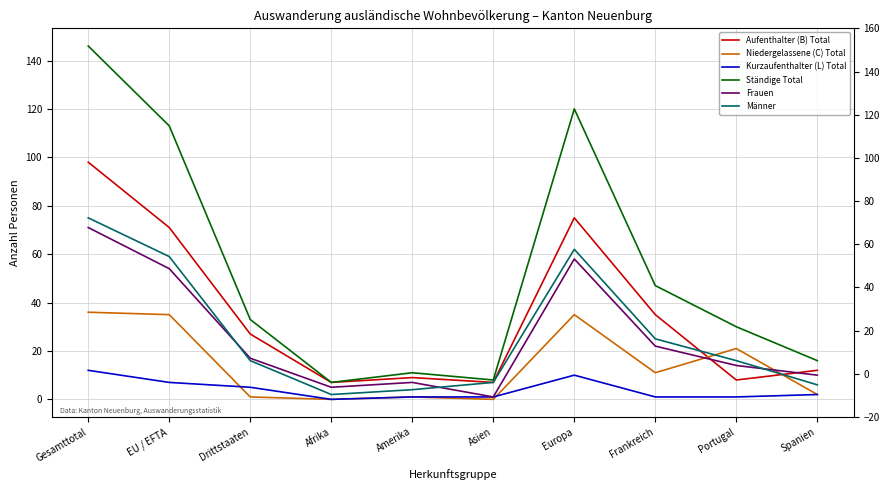

What is the difference between the maximum and second lowest values in the Aufenthalter (B) Total series?

91